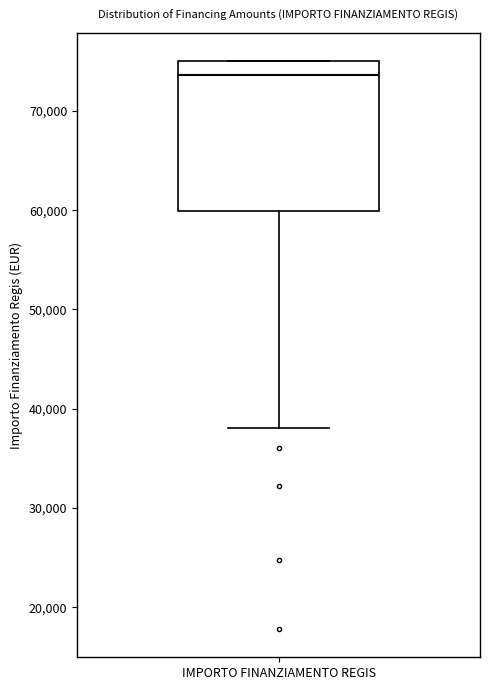

Read this box plot against the y-axis: the position of the median line, the range covered by the box, and the ends of both whiskers. The values are not printed on the chart, so give them approximately, as read against the axis.

median 74000, box 60000 to 75000, whiskers 38000 to 75000